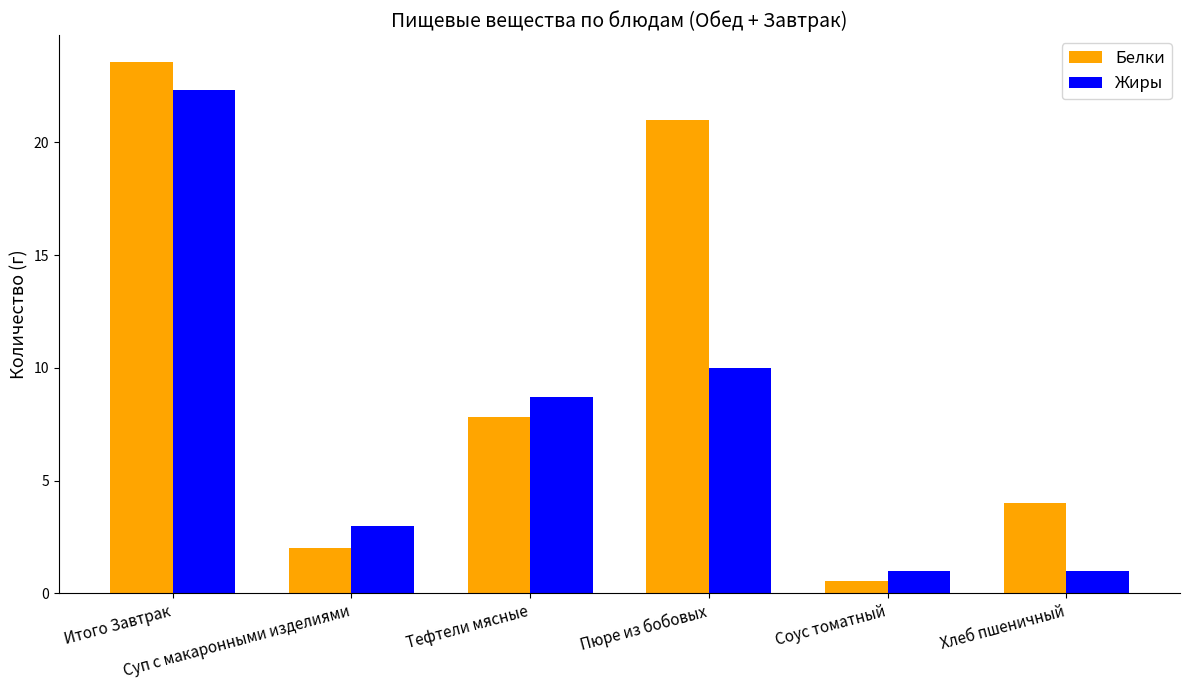

True or false: Белки has a value of 2.0 at Суп с макаронными изделиями.

True